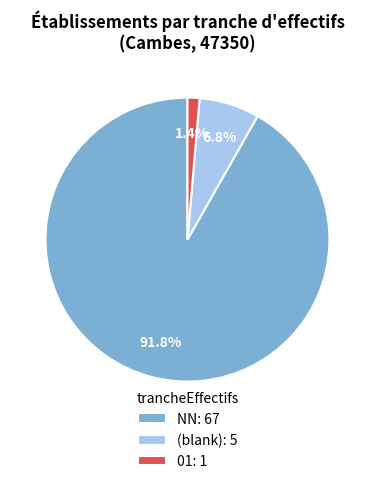

Which has a higher value, NN: 67 or 01: 1?

NN: 67